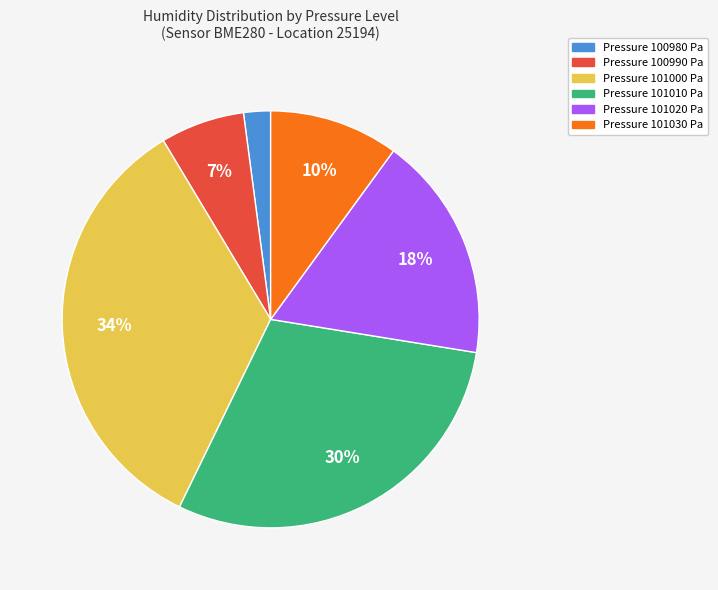

Do Pressure 100980 Pa and Pressure 101030 Pa together represent more than half of the pie?

No